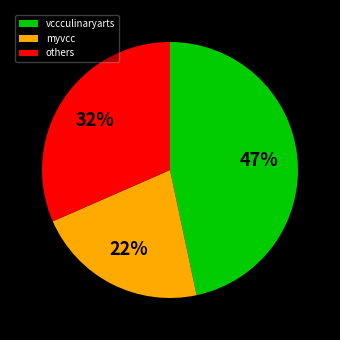

To the nearest percent, what is the average slice percentage?

33%